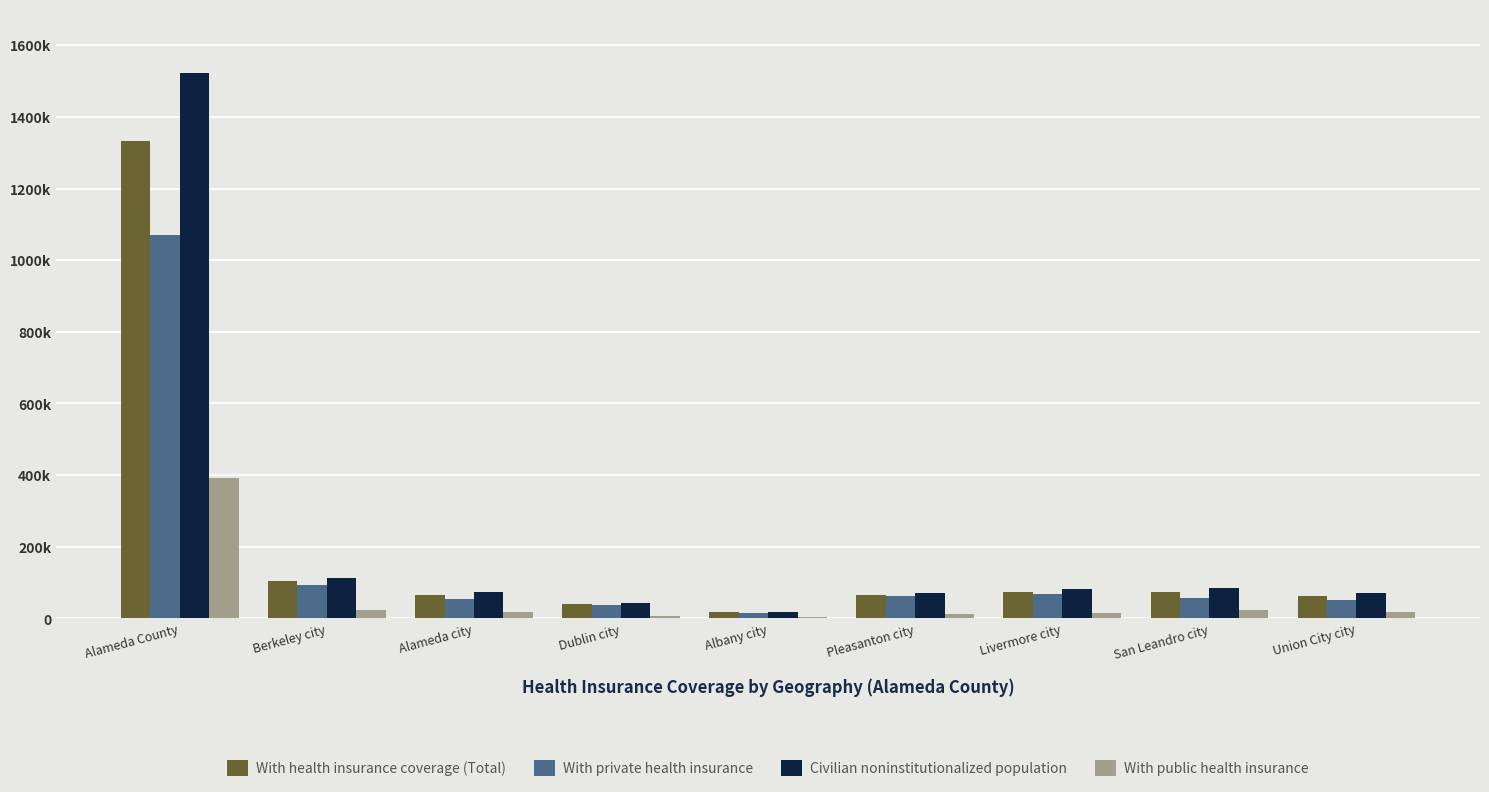

Are the bars grouped side by side (vs. stacked)?

Yes